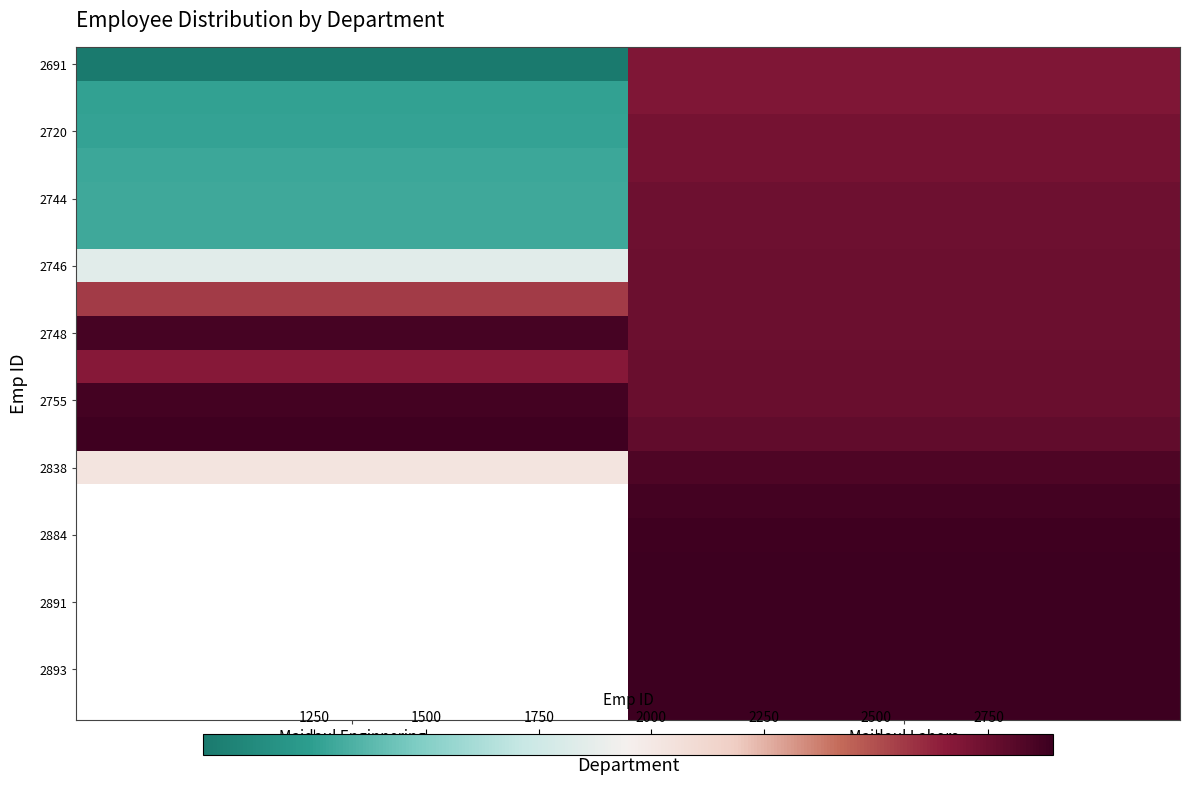

What is the difference between the highest and lowest values at Majdoul Labors?

202.0